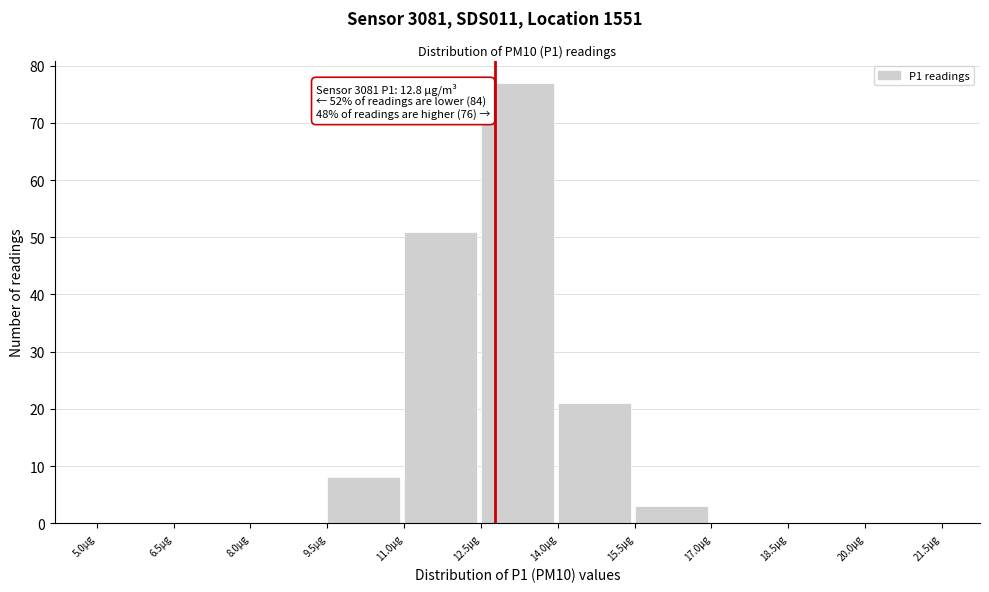

Over which range of the x-axis is the bar tallest?

12.5 to 14.0